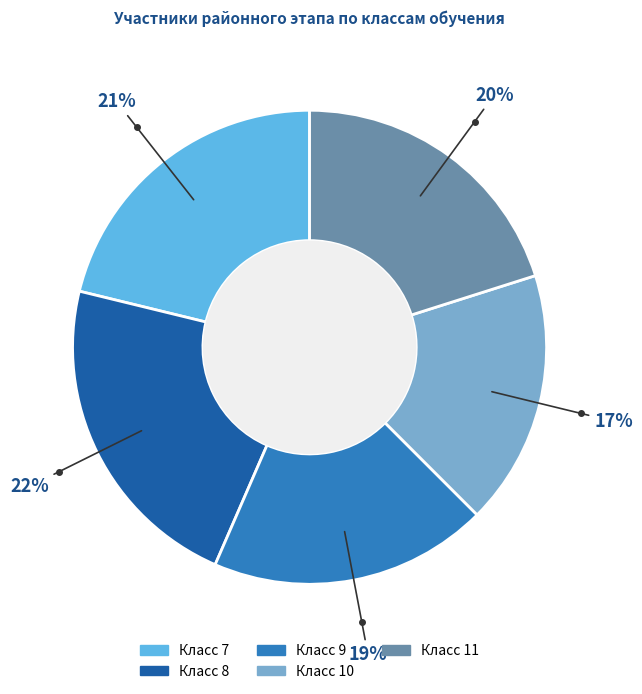

Is there a majority slice in this chart?

No